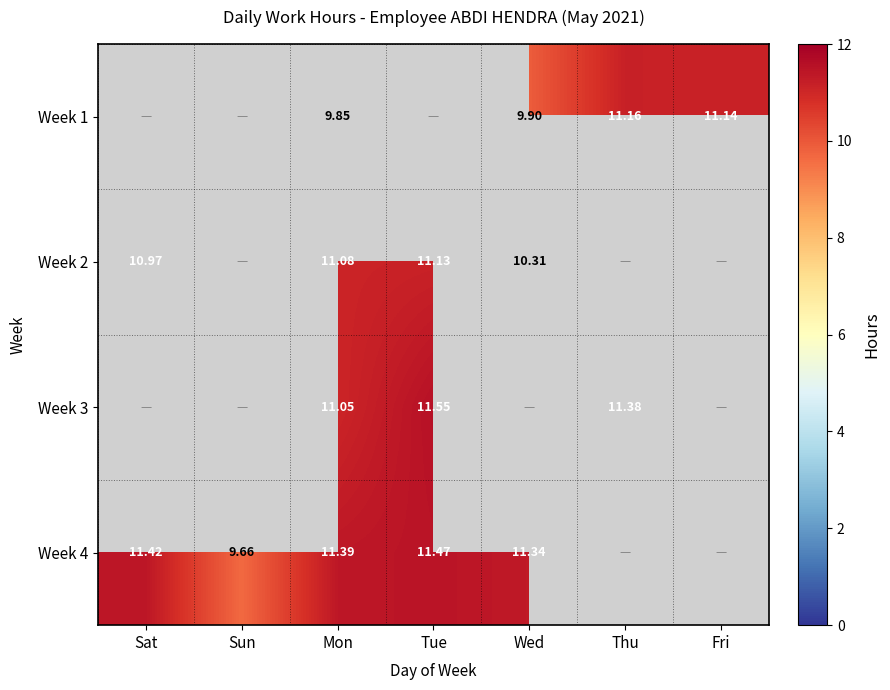

Is the value of Week 2 at Fri greater than the value of Week 1 at Thu?

No